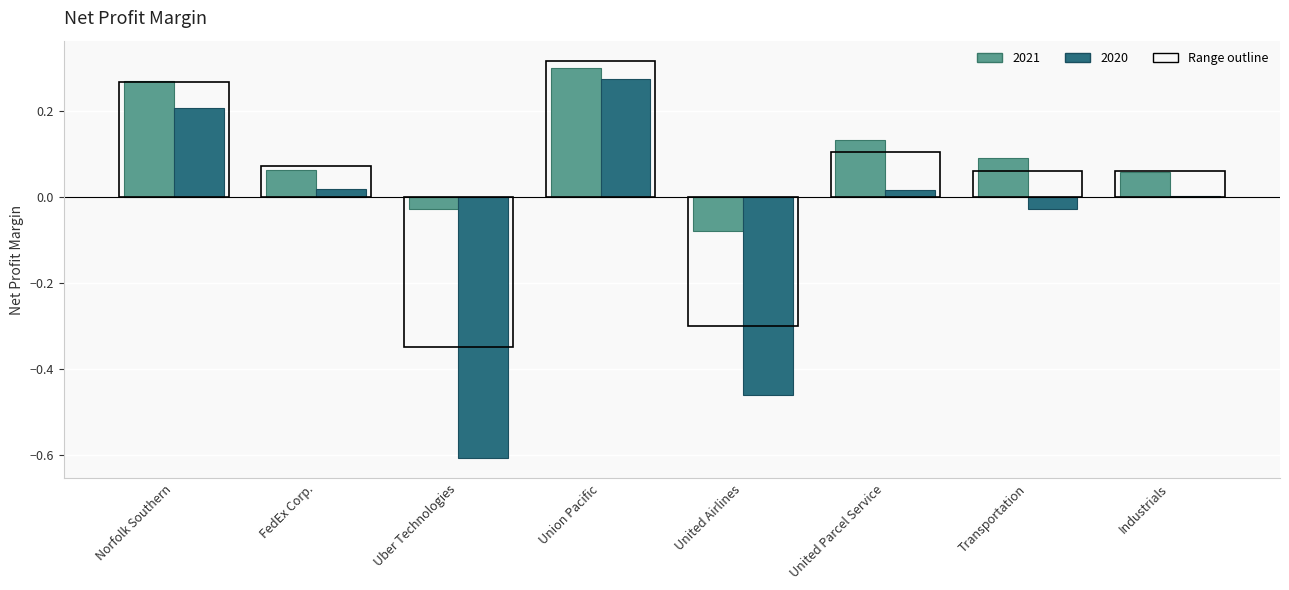

What is the sum of all 2021 values?

0.8